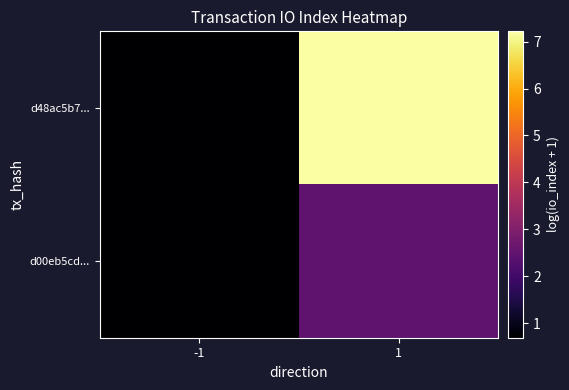

Rank the series at 1 from lowest to highest value.

d00eb5cd..., d48ac5b7...